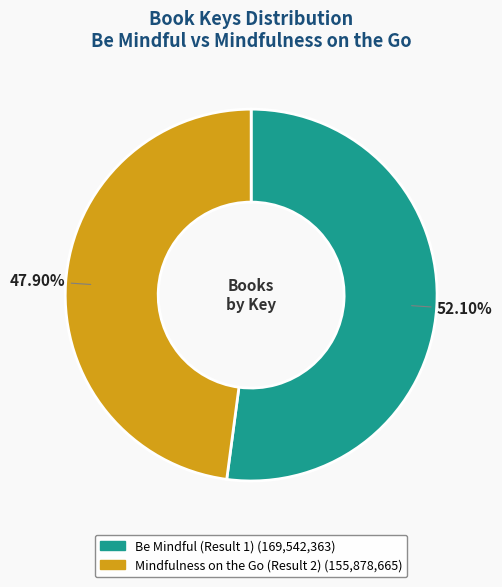

What is the total percentage of Mindfulness on the Go (Result 2) and Be Mindful (Result 1)?

100.0%